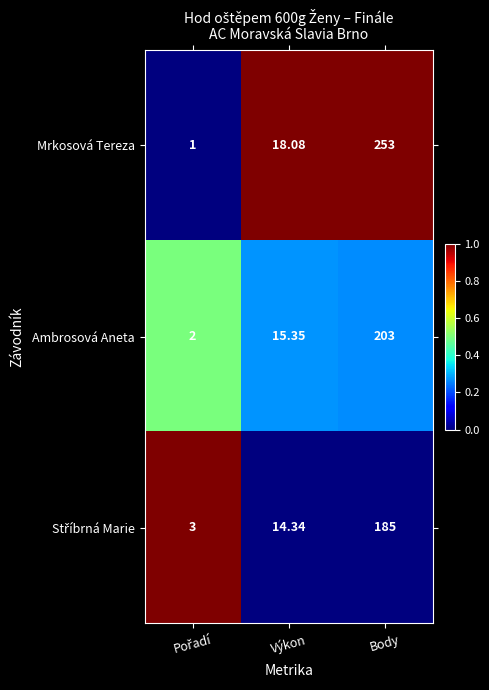

Which series has the largest range (max minus min)?

Mrkosová Tereza